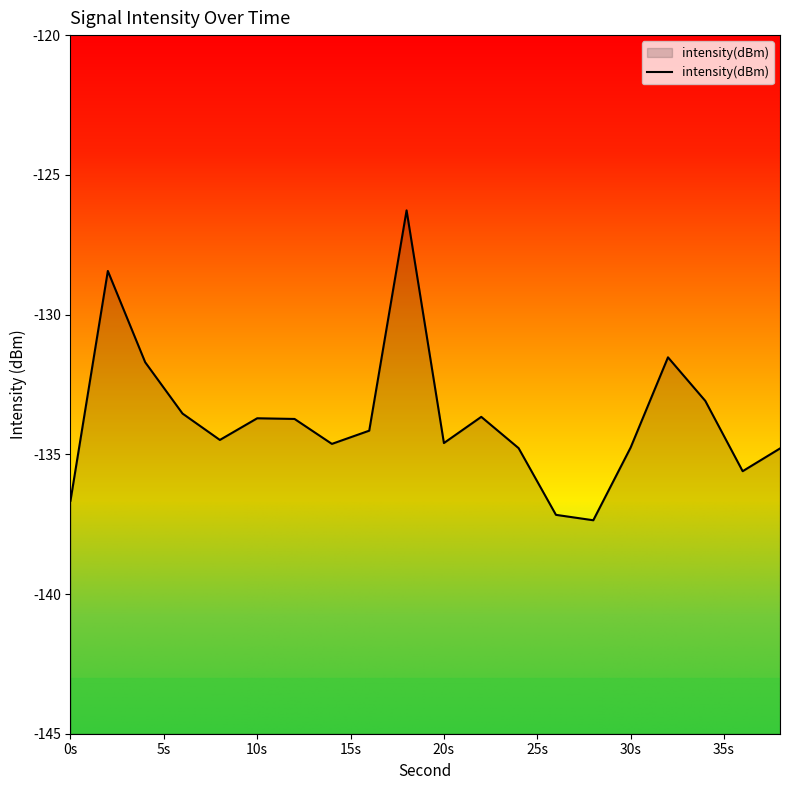

Reading right to left, what are all the values shown in this chart?

-134.8	-135.6	-133.1	-131.5	-134.8	-137.4	-137.2	-134.8	-133.7	-134.6	-126.3	-134.2	-134.6	-133.7	-133.7	-134.5	-133.5	-131.7	-128.4	-136.7